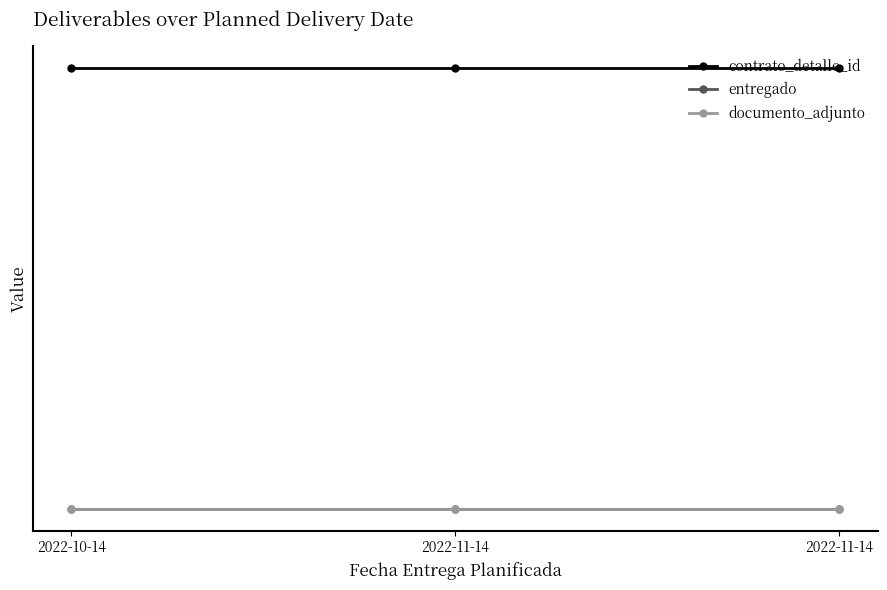

The contrato_detalle_id series shows 347194 at 2022-11-14. True or false?

False